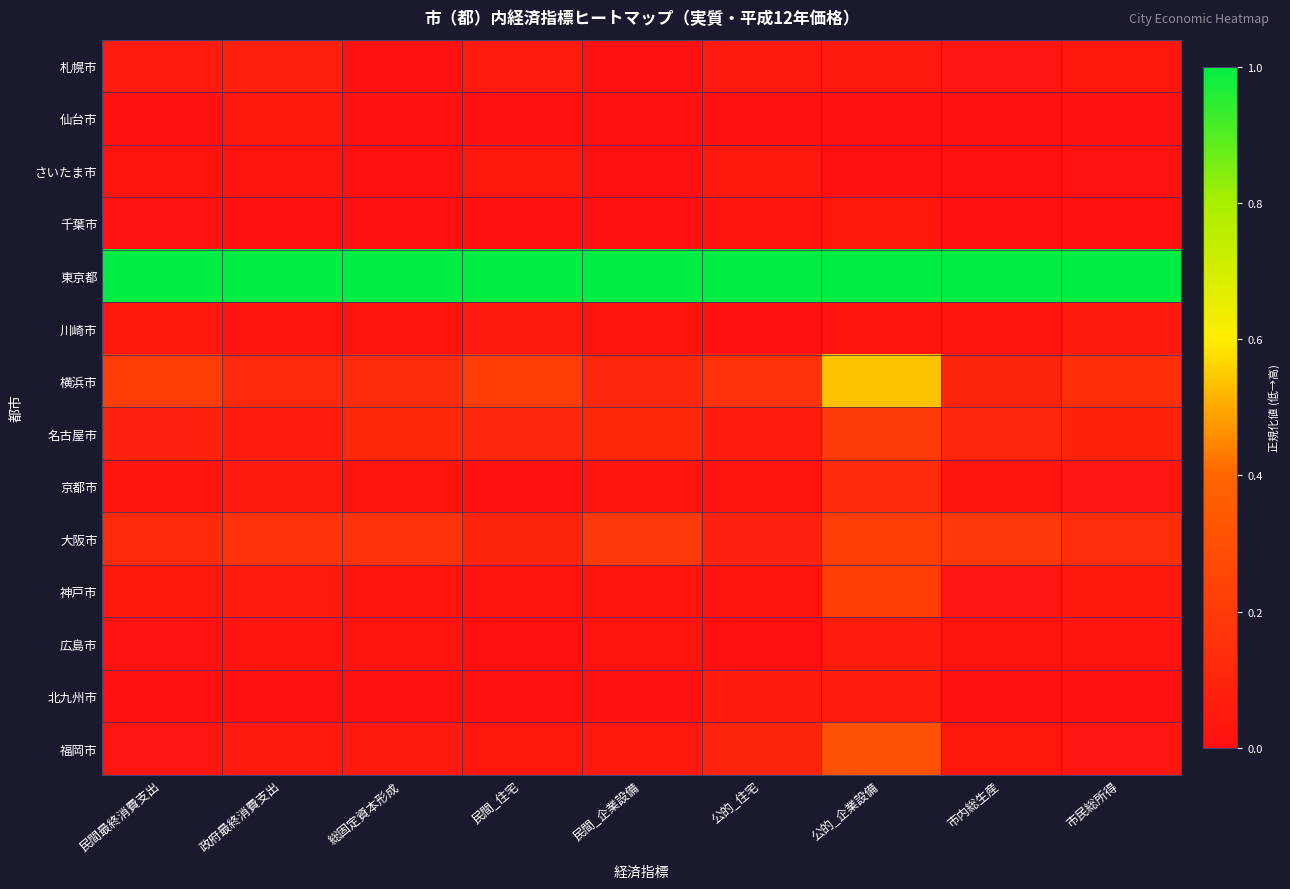

Reading left to right, transcribe all the data shown in this chart.

札幌市: 民間最終消費支出=0.1	政府最終消費支出=0.1	総固定資本形成=0.0	民間_住宅=0.1	民間_企業設備=0.0	公的_住宅=0.0	公的_企業設備=0.0	市内総生産=0.0	市民総所得=0.0
仙台市: 民間最終消費支出=0.0	政府最終消費支出=0.0	総固定資本形成=0.0	民間_住宅=0.0	民間_企業設備=0.0	公的_住宅=0.0	公的_企業設備=0.0	市内総生産=0.0	市民総所得=0.0
さいたま市: 民間最終消費支出=0.0	政府最終消費支出=0.0	総固定資本形成=0.0	民間_住宅=0.0	民間_企業設備=0.0	公的_住宅=0.0	公的_企業設備=0.0	市内総生産=0.0	市民総所得=0.0
千葉市: 民間最終消費支出=0.0	政府最終消費支出=0.0	総固定資本形成=0.0	民間_住宅=0.0	民間_企業設備=0.0	公的_住宅=0.0	公的_企業設備=0.0	市内総生産=0.0	市民総所得=0.0
東京都: 民間最終消費支出=1.0	政府最終消費支出=1.0	総固定資本形成=1.0	民間_住宅=1.0	民間_企業設備=1.0	公的_住宅=1.0	公的_企業設備=1.0	市内総生産=1.0	市民総所得=1.0
川崎市: 民間最終消費支出=0.0	政府最終消費支出=0.0	総固定資本形成=0.0	民間_住宅=0.0	民間_企業設備=0.0	公的_住宅=0.0	公的_企業設備=0.0	市内総生産=0.0	市民総所得=0.0
横浜市: 民間最終消費支出=0.2	政府最終消費支出=0.1	総固定資本形成=0.1	民間_住宅=0.2	民間_企業設備=0.1	公的_住宅=0.2	公的_企業設備=0.5	市内総生産=0.1	市民総所得=0.1
名古屋市: 民間最終消費支出=0.1	政府最終消費支出=0.1	総固定資本形成=0.1	民間_住宅=0.1	民間_企業設備=0.1	公的_住宅=0.1	公的_企業設備=0.2	市内総生産=0.1	市民総所得=0.1
京都市: 民間最終消費支出=0.0	政府最終消費支出=0.0	総固定資本形成=0.0	民間_住宅=0.0	民間_企業設備=0.0	公的_住宅=0.0	公的_企業設備=0.1	市内総生産=0.0	市民総所得=0.0
大阪市: 民間最終消費支出=0.1	政府最終消費支出=0.2	総固定資本形成=0.2	民間_住宅=0.1	民間_企業設備=0.2	公的_住宅=0.1	公的_企業設備=0.2	市内総生産=0.2	市民総所得=0.1
神戸市: 民間最終消費支出=0.0	政府最終消費支出=0.0	総固定資本形成=0.0	民間_住宅=0.0	民間_企業設備=0.0	公的_住宅=0.0	公的_企業設備=0.2	市内総生産=0.0	市民総所得=0.0
広島市: 民間最終消費支出=0.0	政府最終消費支出=0.0	総固定資本形成=0.0	民間_住宅=0.0	民間_企業設備=0.0	公的_住宅=0.0	公的_企業設備=0.1	市内総生産=0.0	市民総所得=0.0
北九州市: 民間最終消費支出=0.0	政府最終消費支出=0.0	総固定資本形成=0.0	民間_住宅=0.0	民間_企業設備=0.0	公的_住宅=0.1	公的_企業設備=0.1	市内総生産=0.0	市民総所得=0.0
福岡市: 民間最終消費支出=0.0	政府最終消費支出=0.0	総固定資本形成=0.0	民間_住宅=0.0	民間_企業設備=0.0	公的_住宅=0.1	公的_企業設備=0.3	市内総生産=0.0	市民総所得=0.0